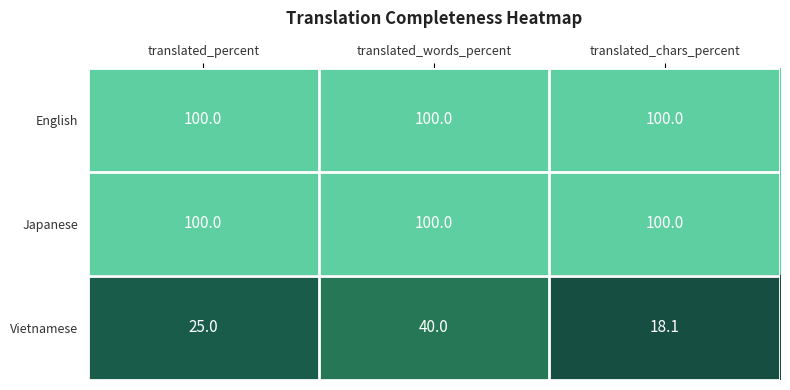

What is the maximum value for Vietnamese?

40.0